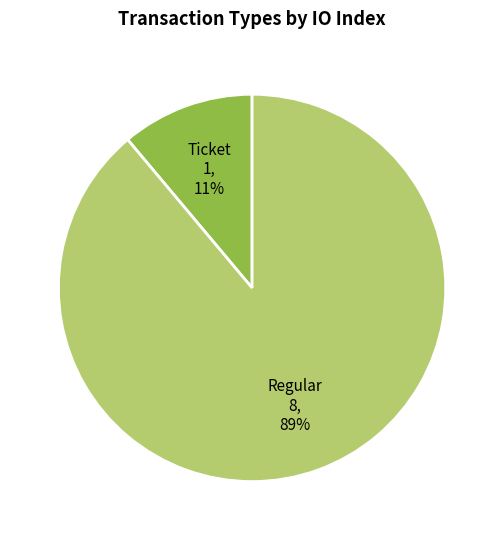

Does any single category account for the majority?

Yes